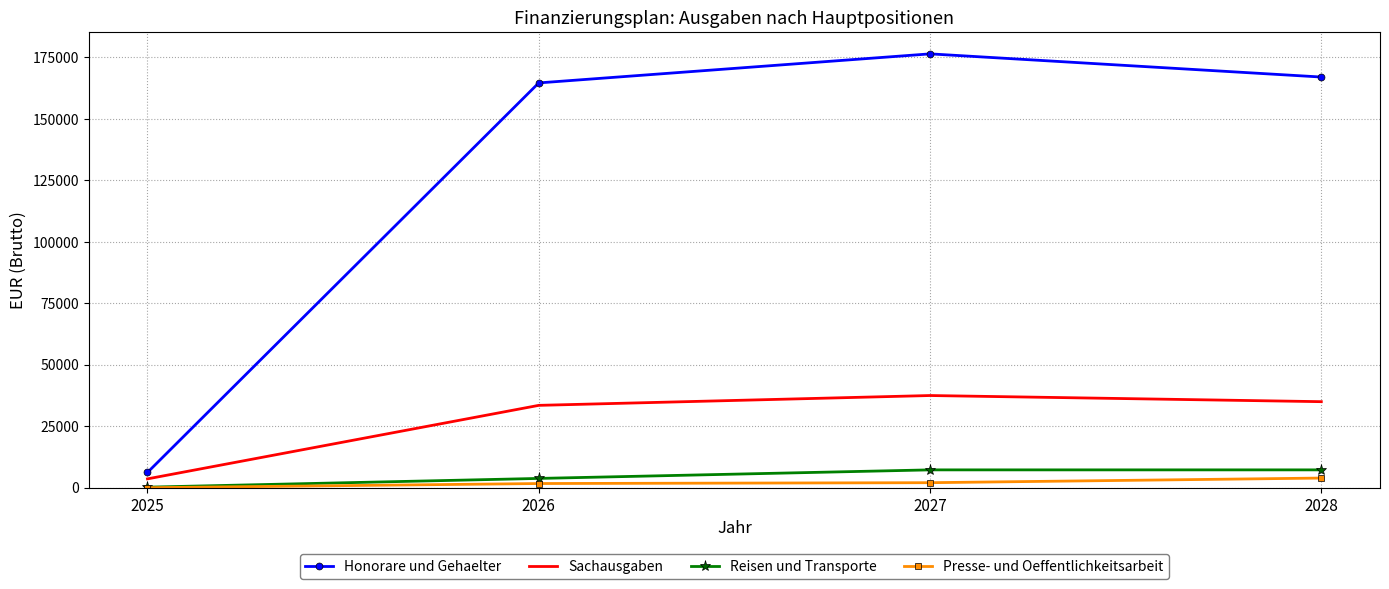

Between 2026 and 2028, which series saw the biggest shift?

Reisen und Transporte